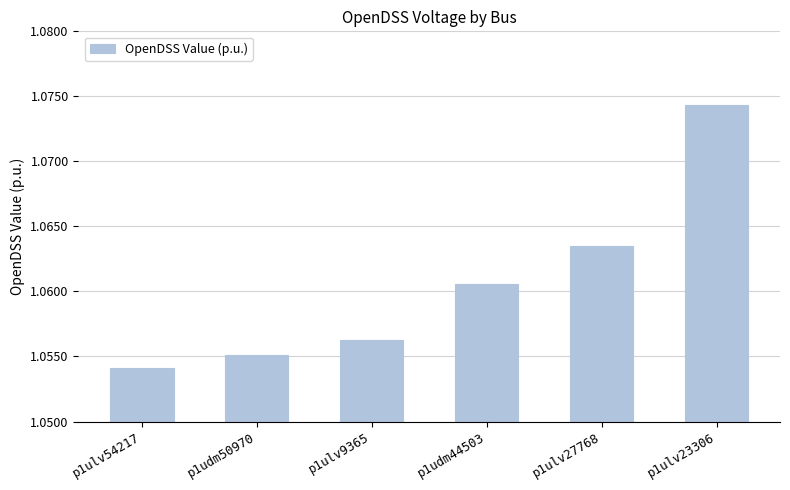

At which category does the chart reach its peak across all series?

p1ulv23306